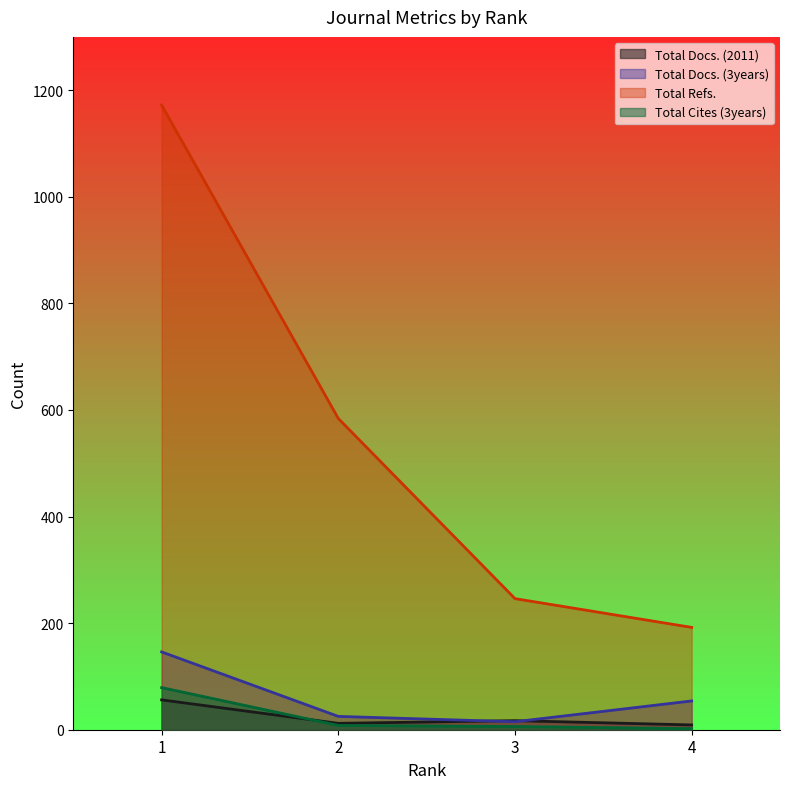

What is the difference between the maximum and minimum values in the Total Docs. (2011) series?

47